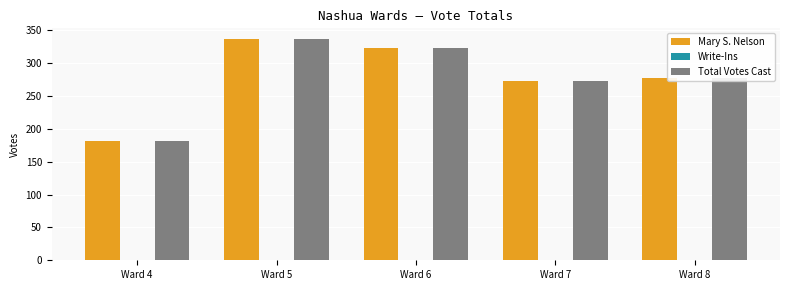

What is the total value across all series at Ward 7?

546